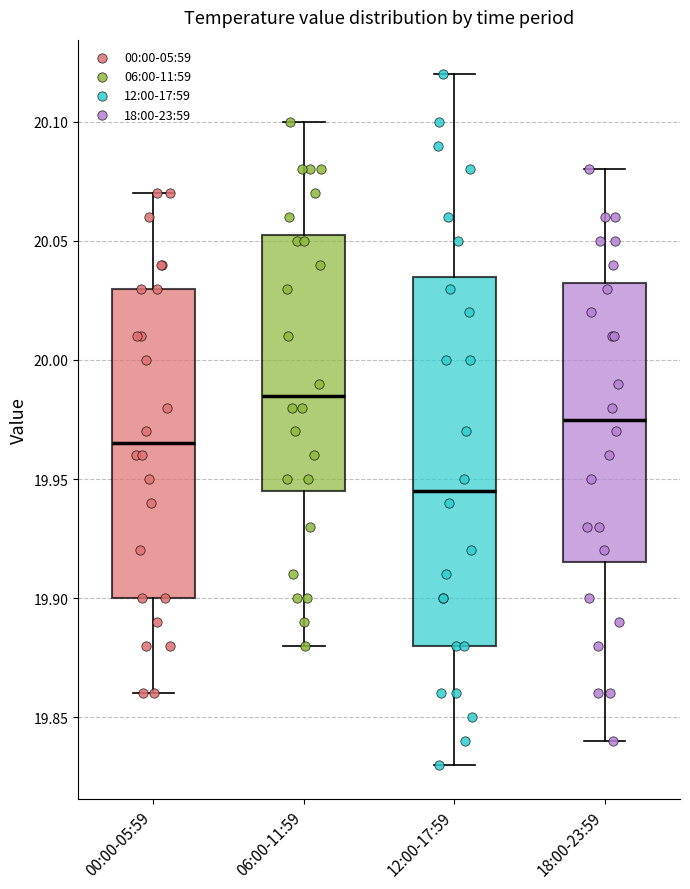

Reading left to right, read every box against the y-axis: the position of its median line, the range the box covers, and the ends of its whiskers. The values are not printed on the chart, so give them approximately, as read against the axis.

00:00-05:59: median 19.965, box 19.900 to 20.030, whiskers 19.860 to 20.070
06:00-11:59: median 19.985, box 19.945 to 20.055, whiskers 19.880 to 20.100
12:00-17:59: median 19.945, box 19.880 to 20.035, whiskers 19.830 to 20.120
18:00-23:59: median 19.975, box 19.915 to 20.035, whiskers 19.840 to 20.080